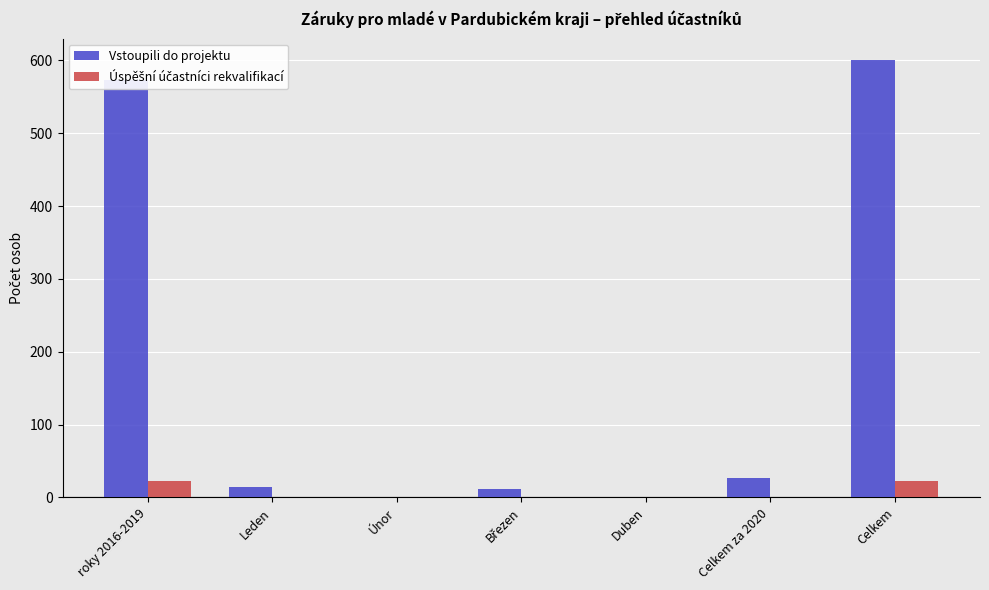

Which series has the largest range (max minus min)?

Vstoupili do projektu